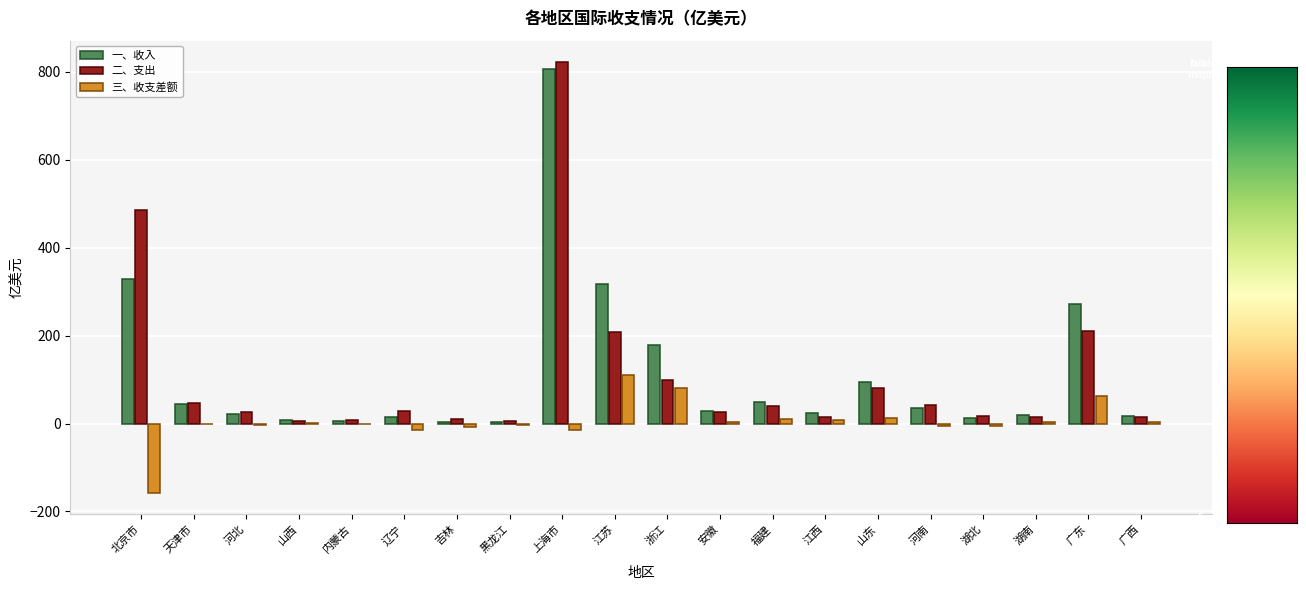

What is the sum of all 一、收入 values?

2283.9